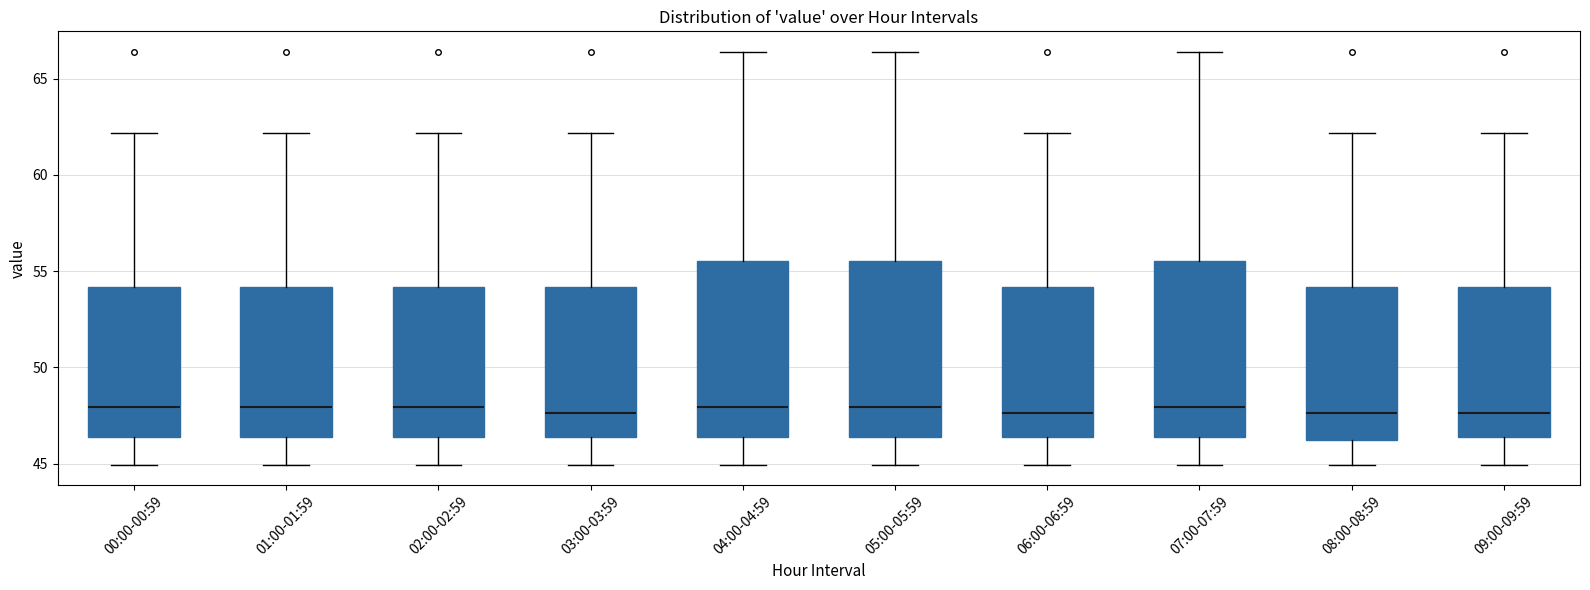

Where does the median line of the box for 00:00-00:59 sit on the y-axis? The values are not printed on the chart, so give them approximately, as read against the axis.

48.0